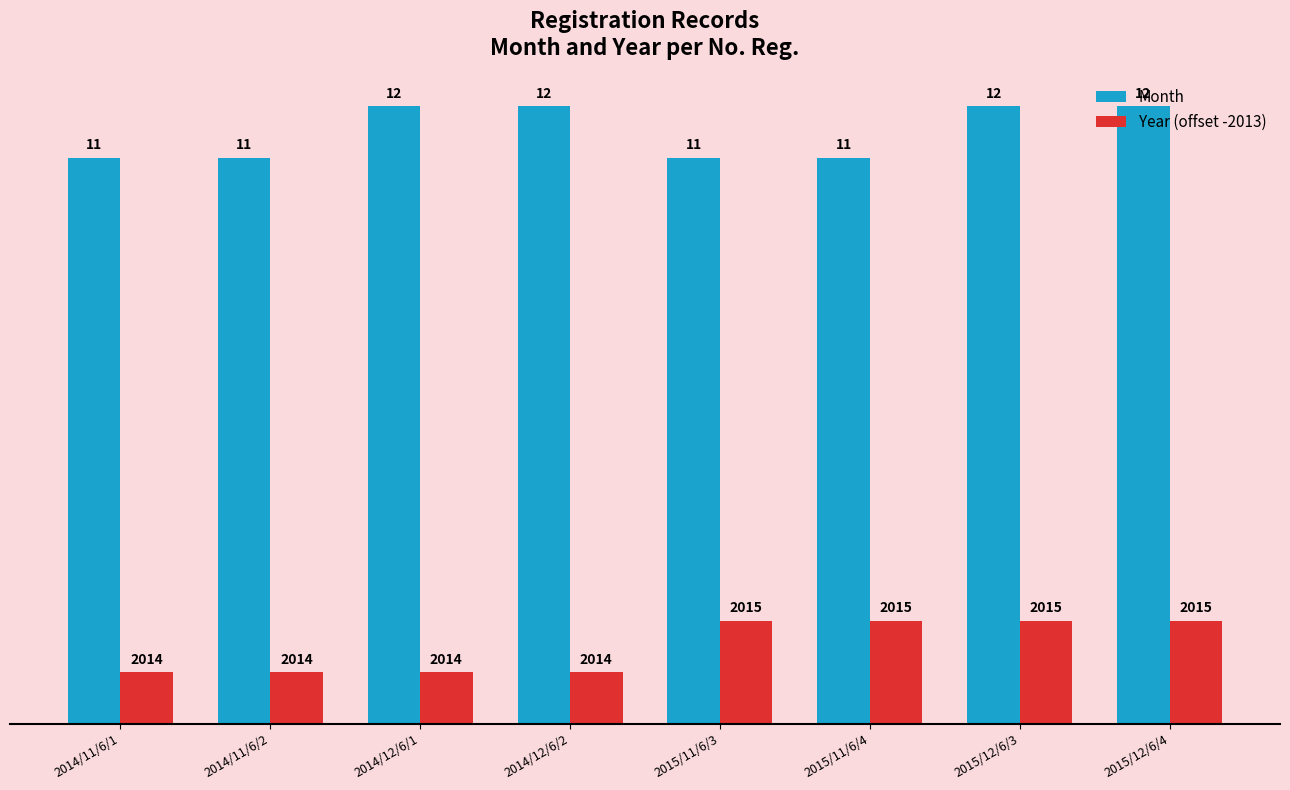

What is the difference between the highest and lowest values at 2014/12/6/1?

11